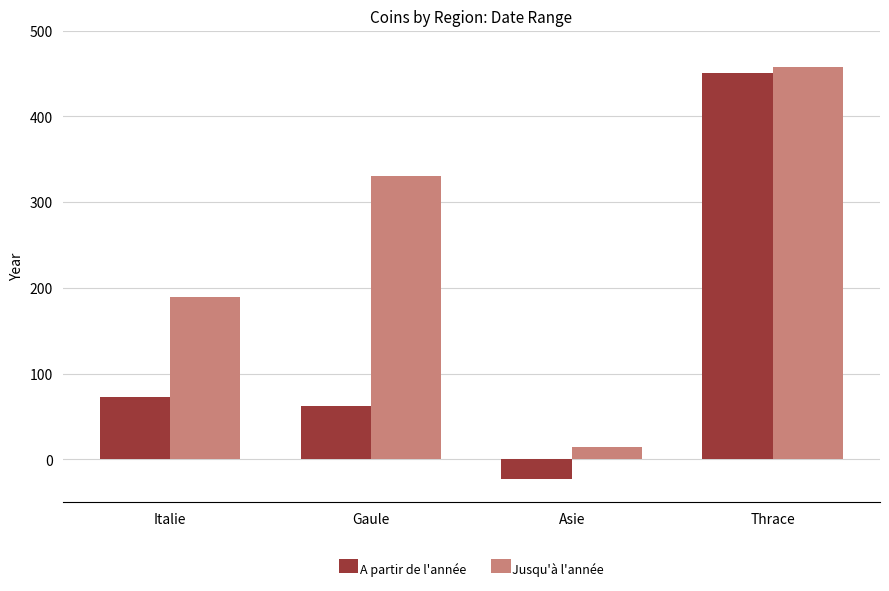

Rank the series by their average value, from highest to lowest.

Jusqu'à l'année, A partir de l'année